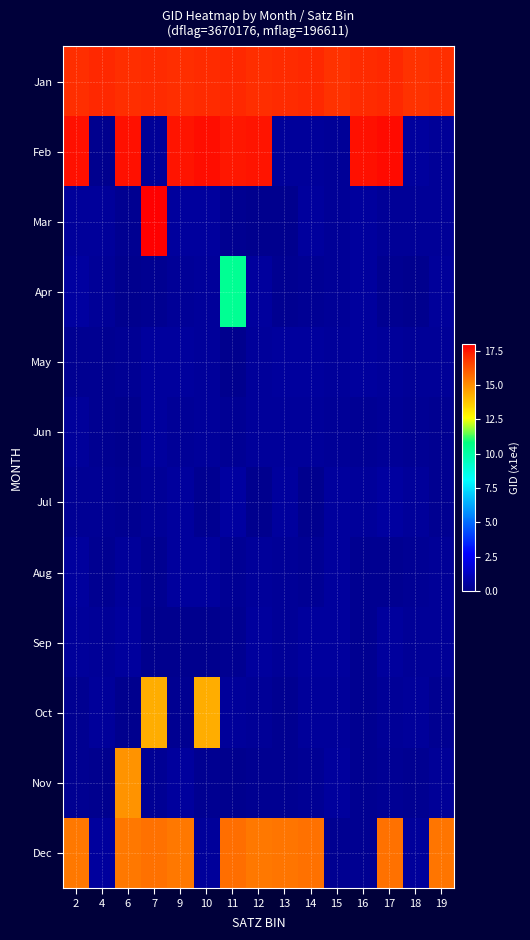

Which label corresponds to the largest value in the chart?

7